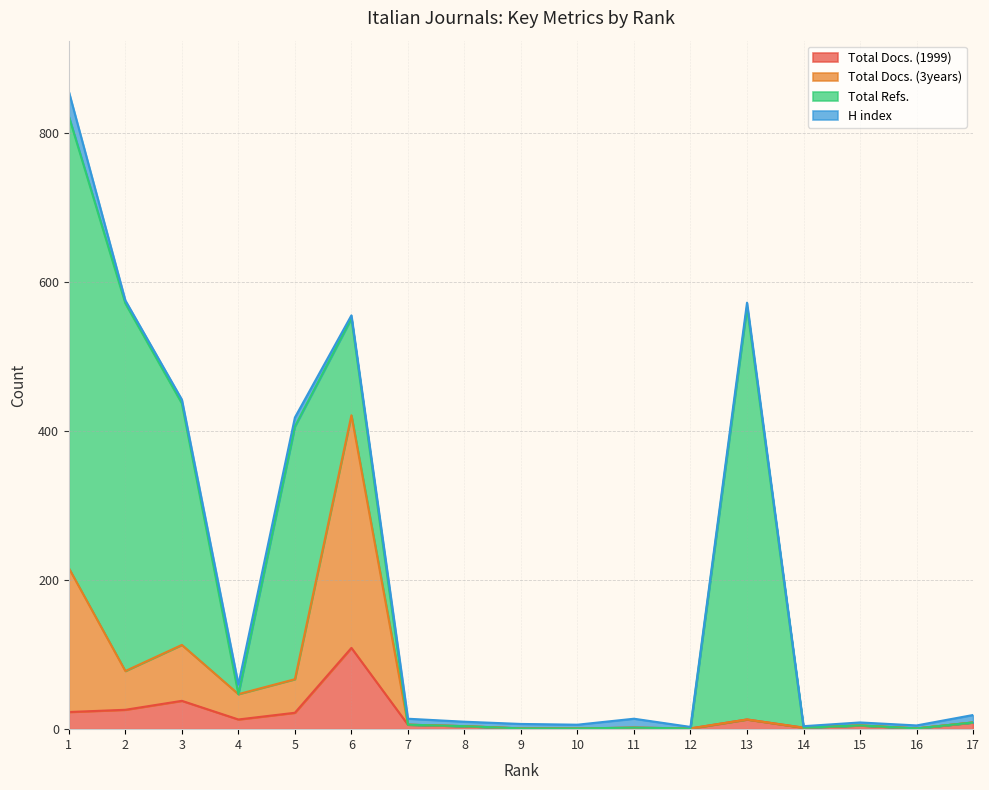

What is the average value of the Total Docs. (3years) series?

58